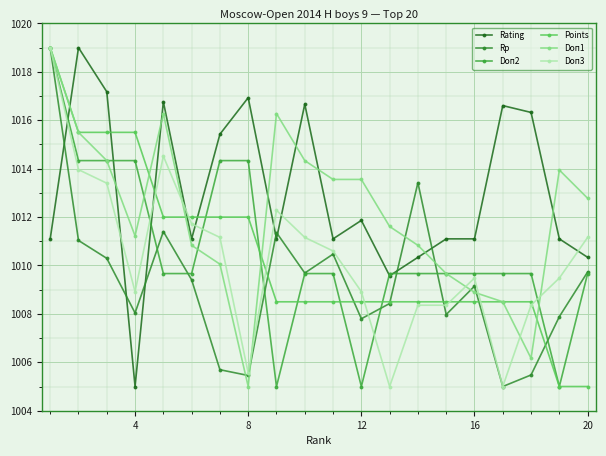

What is the average value of the Doп1 series?

1012.1